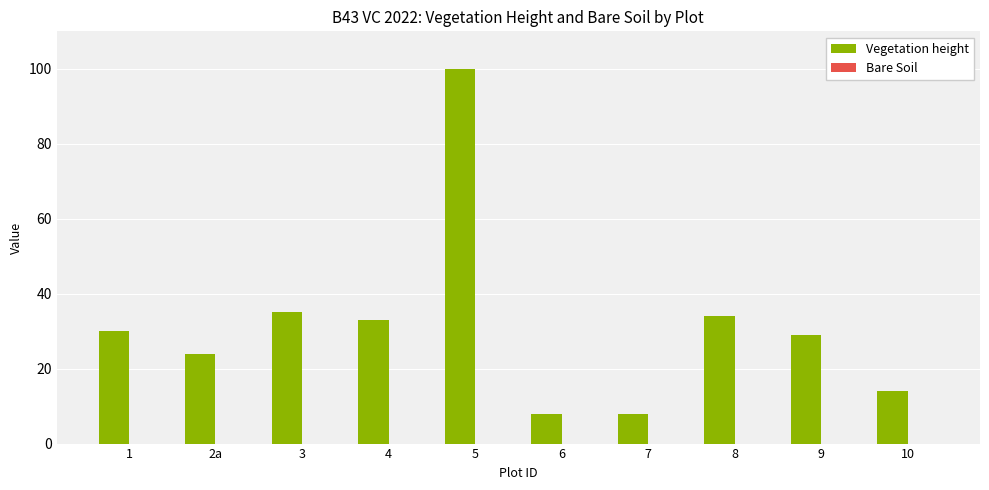

Which category has the highest value across all series?

5